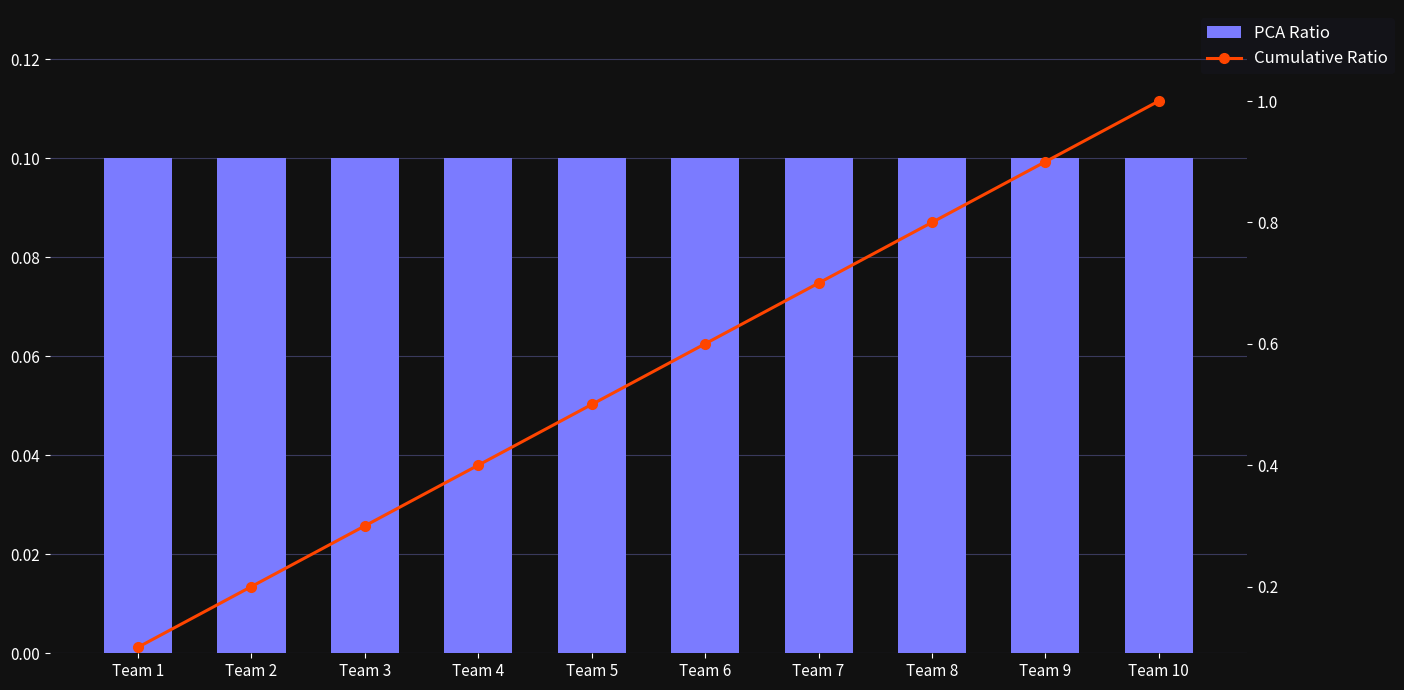

What is the greatest value displayed?

1.0